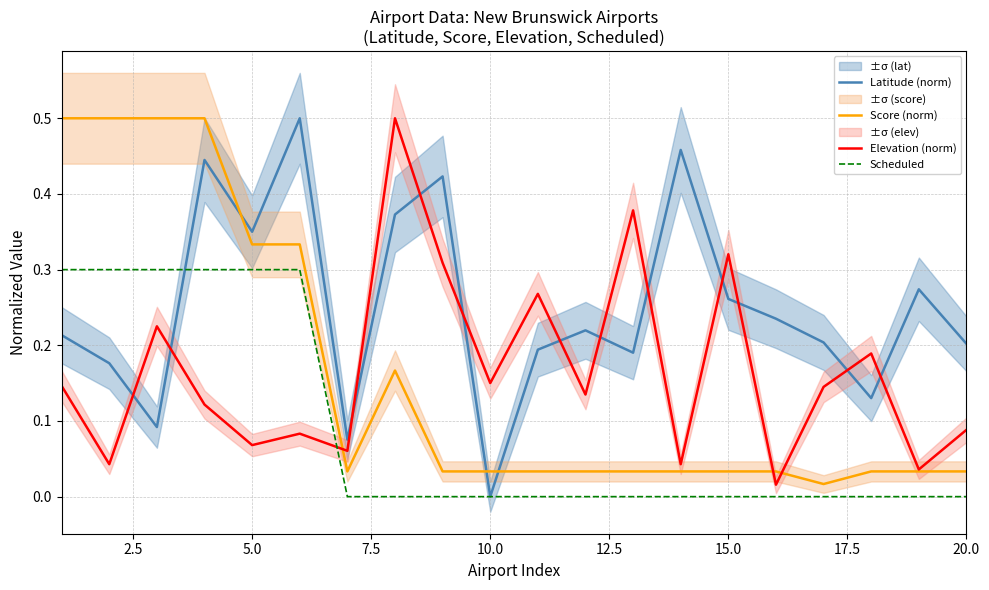

Reading left to right, what are all the values shown in this chart?

Latitude (norm): 0.2	0.2	0.1	0.4	0.4	0.5	0.1	0.4	0.4	0.0	0.2	0.2	0.2	0.5	0.3	0.2	0.2	0.1	0.3	0.2
Score (norm): 0.5	0.5	0.5	0.5	0.3	0.3	0.0	0.2	0.0	0.0	0.0	0.0	0.0	0.0	0.0	0.0	0.0	0.0	0.0	0.0
Elevation (norm): 0.1	0.0	0.2	0.1	0.1	0.1	0.1	0.5	0.3	0.2	0.3	0.1	0.4	0.0	0.3	0.0	0.1	0.2	0.0	0.1
Scheduled: 0.3	0.3	0.3	0.3	0.3	0.3	0.0	0.0	0.0	0.0	0.0	0.0	0.0	0.0	0.0	0.0	0.0	0.0	0.0	0.0